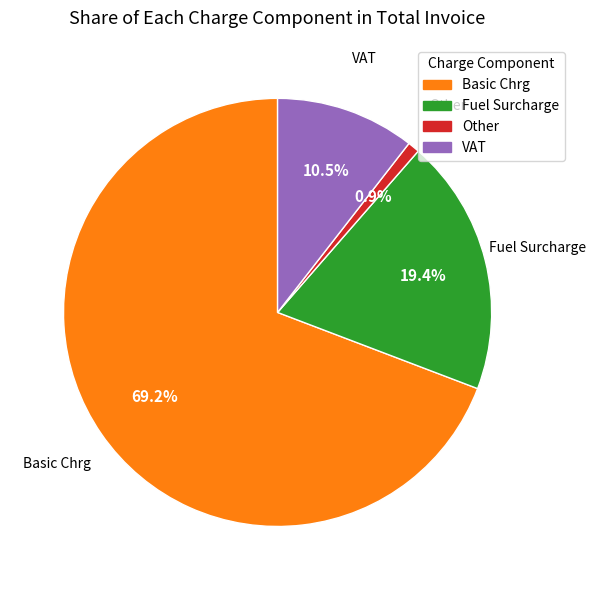

How many slices are in this pie chart?

4